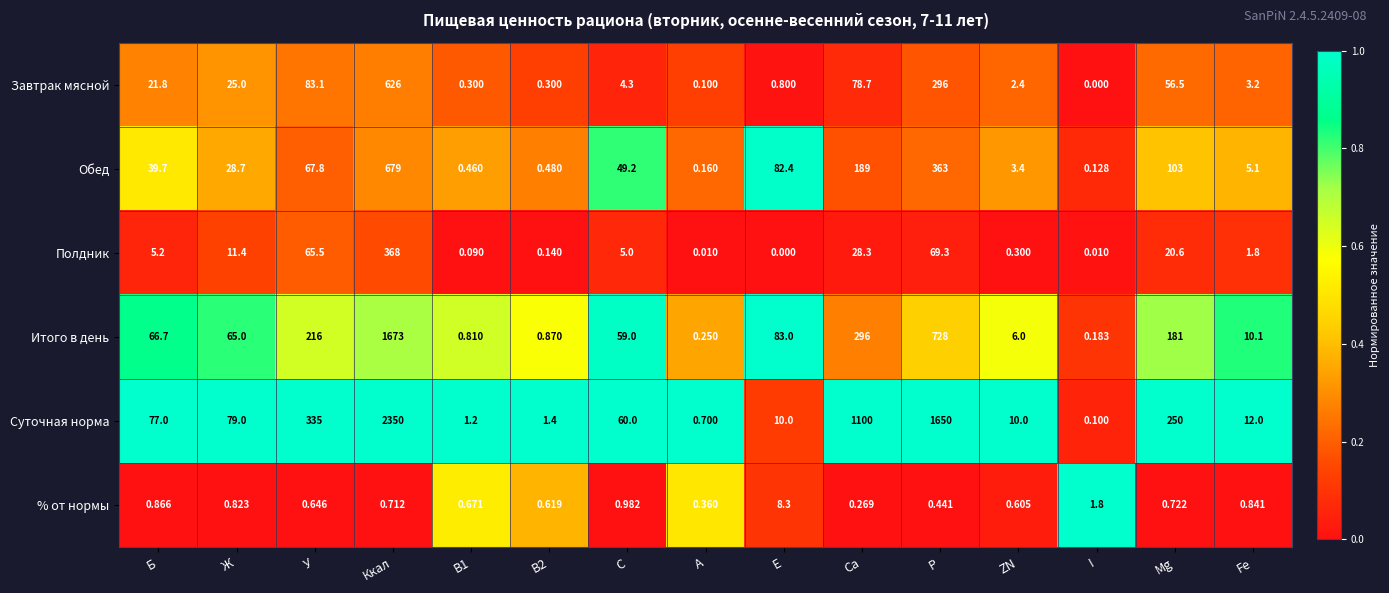

At how many categories does at least one series exceed 0?

15